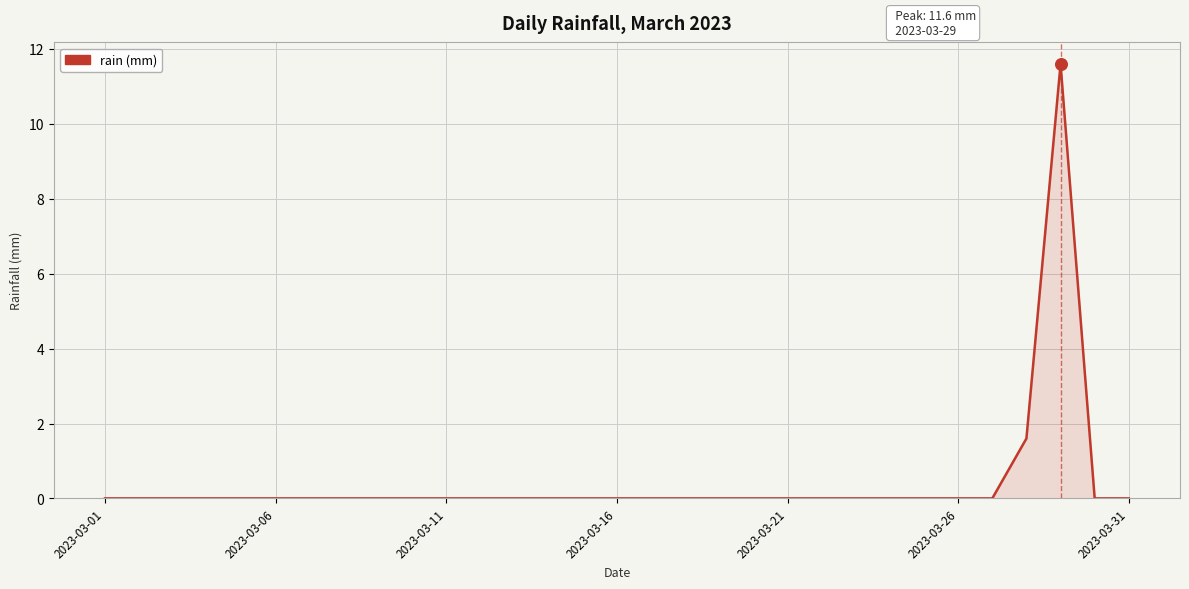

What is the maximum value shown in the chart?

11.6